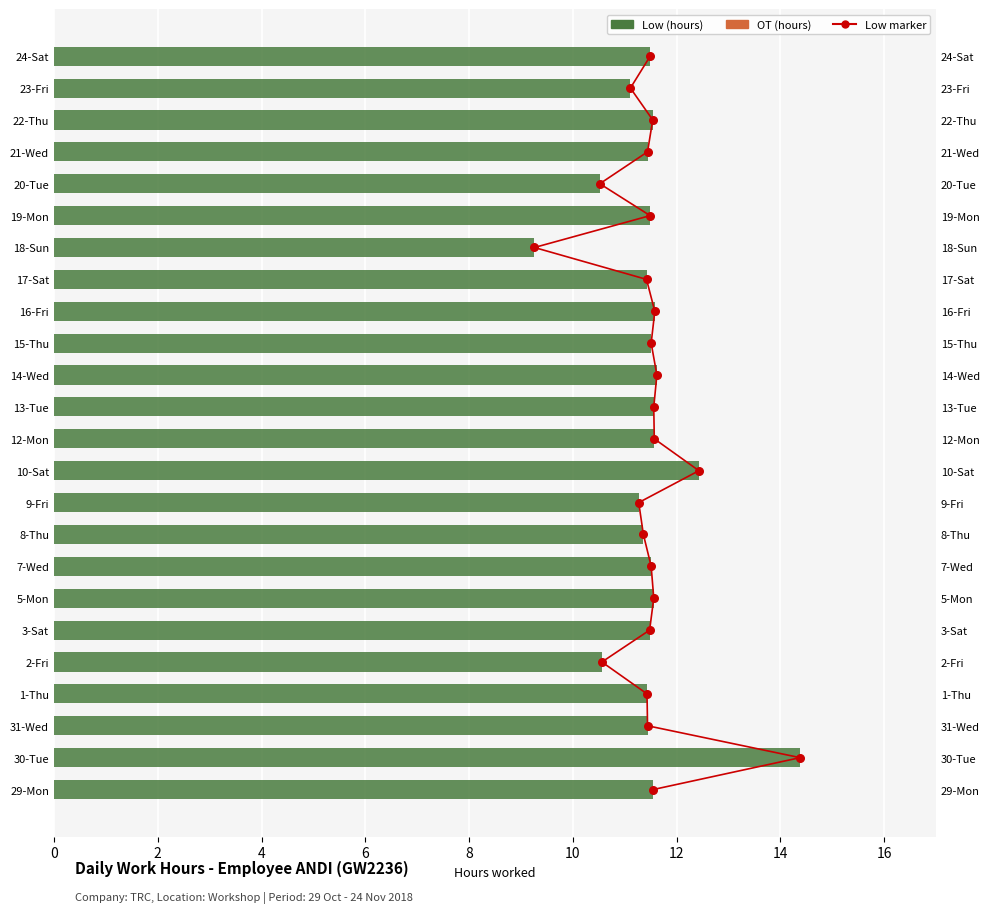

Which series has the largest total across all categories?

Low value marker